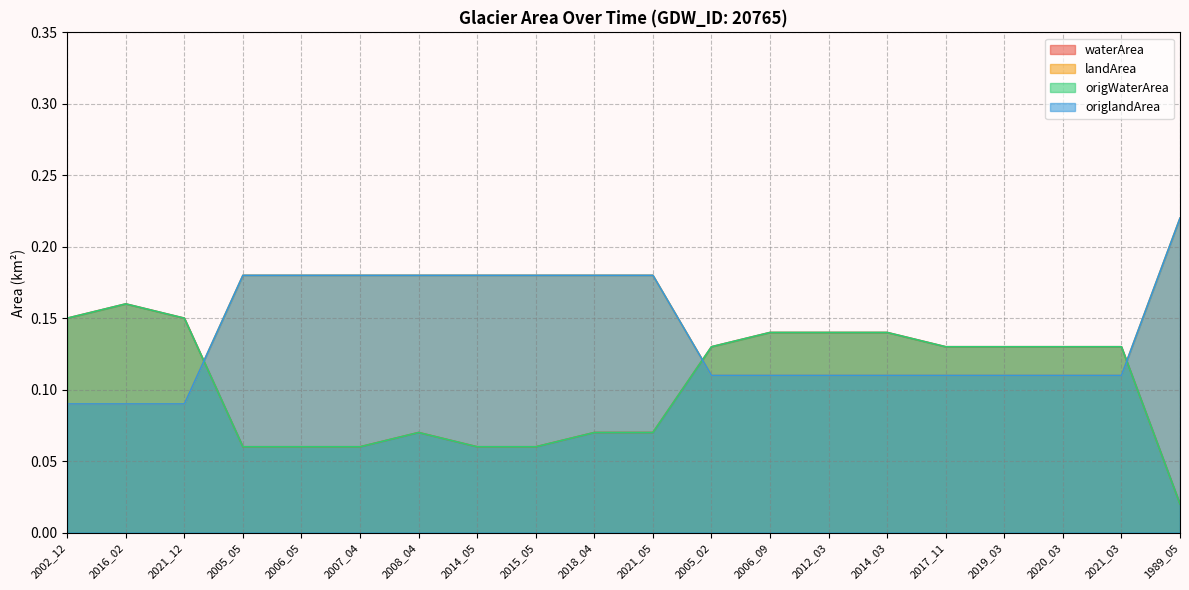

Reading left to right, extract all data points from this chart.

waterArea: 2002_12=0.1	2016_02=0.2	2021_12=0.1	2005_05=0.1	2006_05=0.1	2007_04=0.1	2008_04=0.1	2014_05=0.1	2015_05=0.1	2018_04=0.1	2021_05=0.1	2005_02=0.1	2006_09=0.1	2012_03=0.1	2014_03=0.1	2017_11=0.1	2019_03=0.1	2020_03=0.1	2021_03=0.1	1989_05=0.0
landArea: 2002_12=0.1	2016_02=0.1	2021_12=0.1	2005_05=0.2	2006_05=0.2	2007_04=0.2	2008_04=0.2	2014_05=0.2	2015_05=0.2	2018_04=0.2	2021_05=0.2	2005_02=0.1	2006_09=0.1	2012_03=0.1	2014_03=0.1	2017_11=0.1	2019_03=0.1	2020_03=0.1	2021_03=0.1	1989_05=0.2
origWaterArea: 2002_12=0.1	2016_02=0.2	2021_12=0.1	2005_05=0.1	2006_05=0.1	2007_04=0.1	2008_04=0.1	2014_05=0.1	2015_05=0.1	2018_04=0.1	2021_05=0.1	2005_02=0.1	2006_09=0.1	2012_03=0.1	2014_03=0.1	2017_11=0.1	2019_03=0.1	2020_03=0.1	2021_03=0.1	1989_05=0.0
origlandArea: 2002_12=0.1	2016_02=0.1	2021_12=0.1	2005_05=0.2	2006_05=0.2	2007_04=0.2	2008_04=0.2	2014_05=0.2	2015_05=0.2	2018_04=0.2	2021_05=0.2	2005_02=0.1	2006_09=0.1	2012_03=0.1	2014_03=0.1	2017_11=0.1	2019_03=0.1	2020_03=0.1	2021_03=0.1	1989_05=0.2